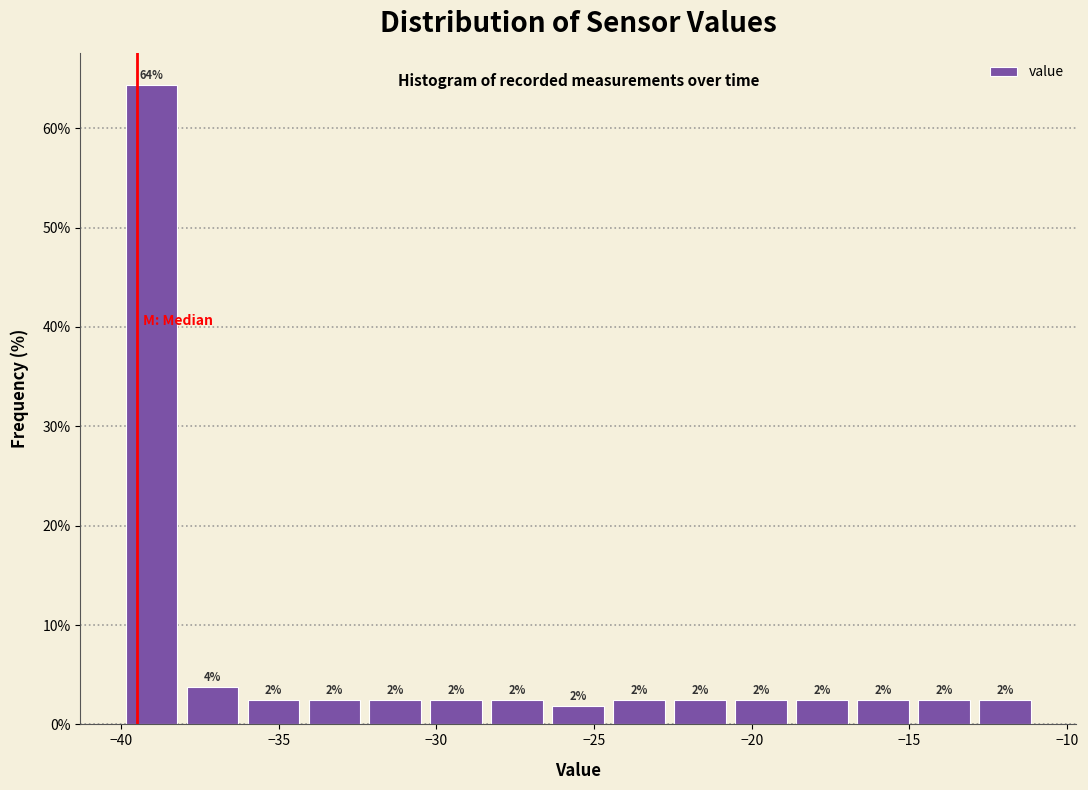

Around what value on the x-axis is the tallest bar? Give the approximate position of its centre, as read against the axis.

-39.0